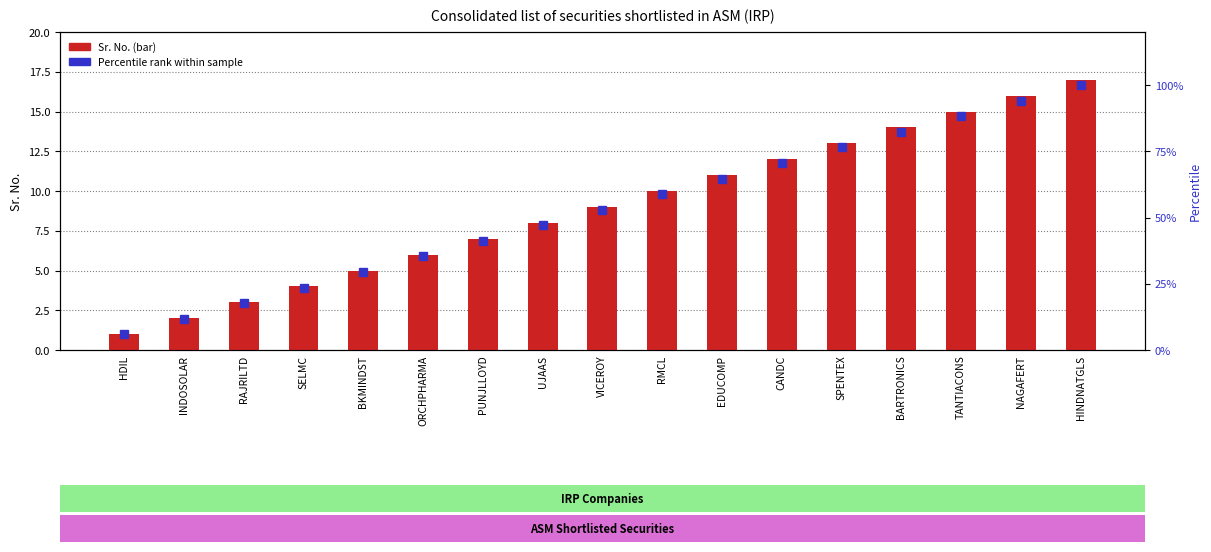

What is the value of the Percentile rank within sample bar at the 9th from the left?

52.9